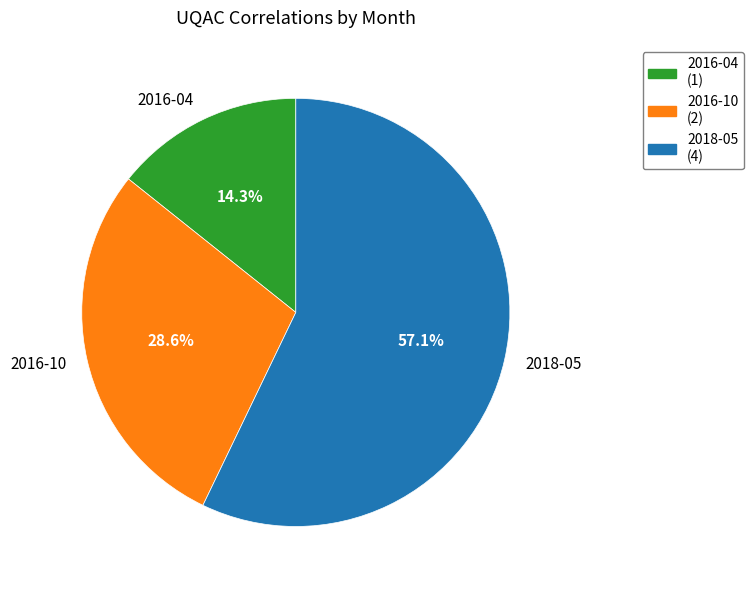

How many segments does this pie chart have?

3